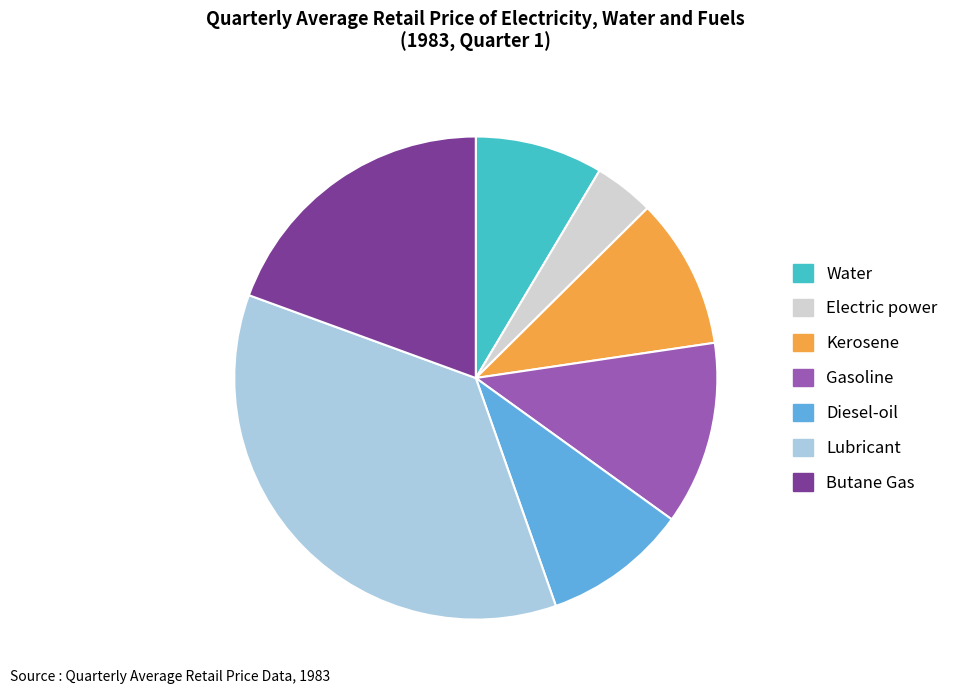

Is it true that Kerosene is 10% of the pie?

True